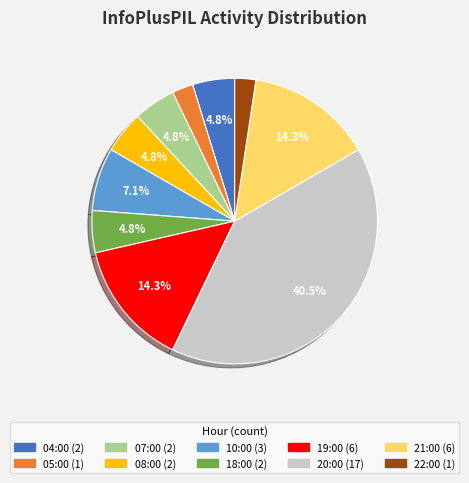

Which slice is the largest?

20:00